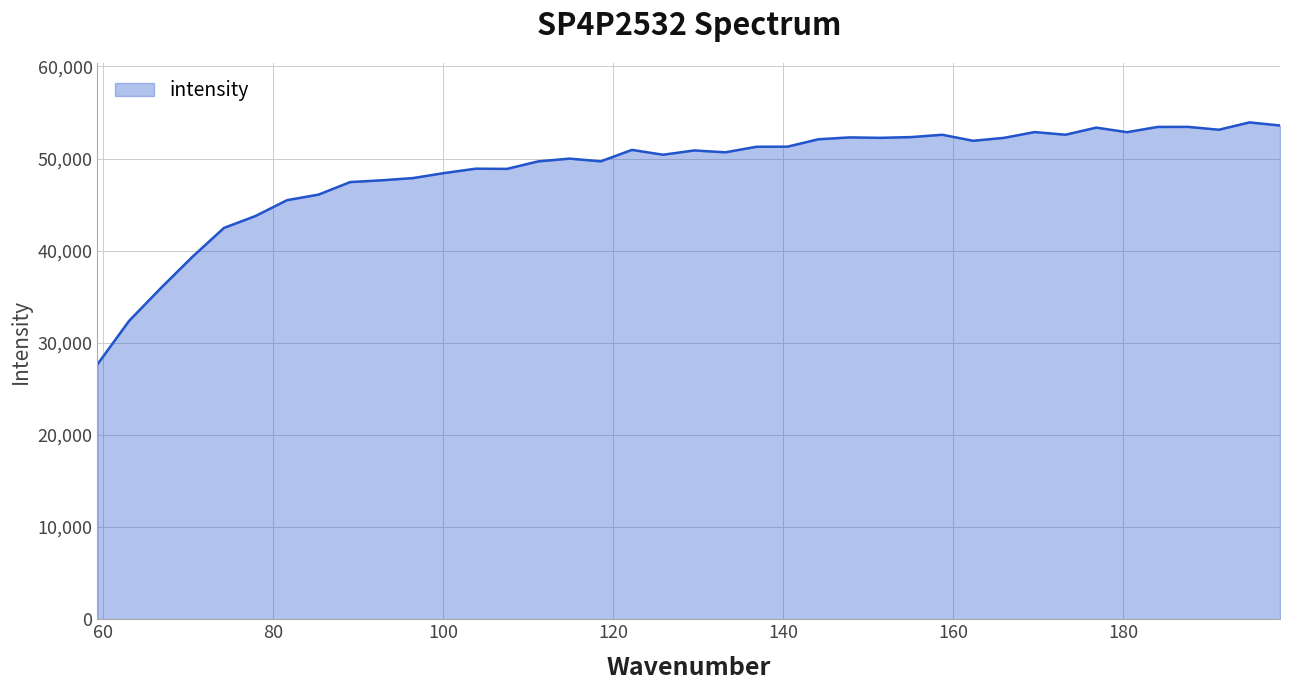

What is the maximum value shown in the chart?

53931.0